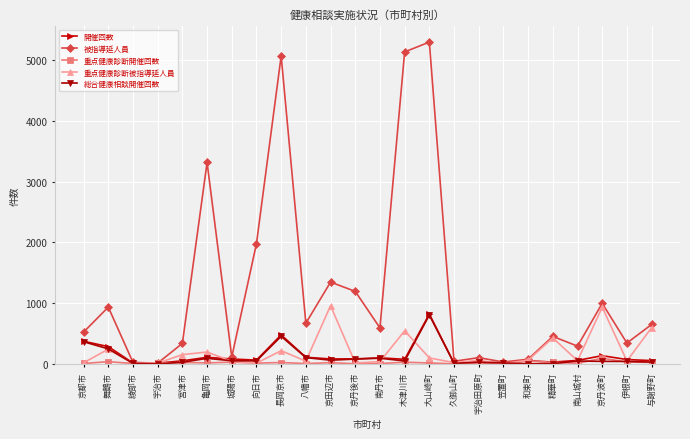

How many interior local peaks does the 被指導延人員 series have?

8